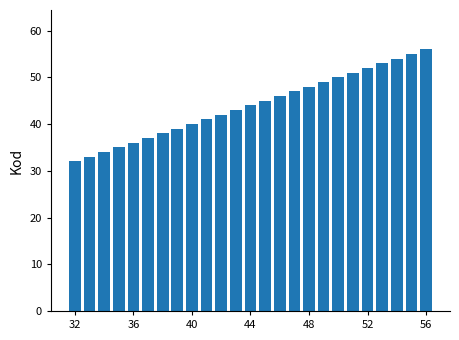

What is the smallest value displayed?

32